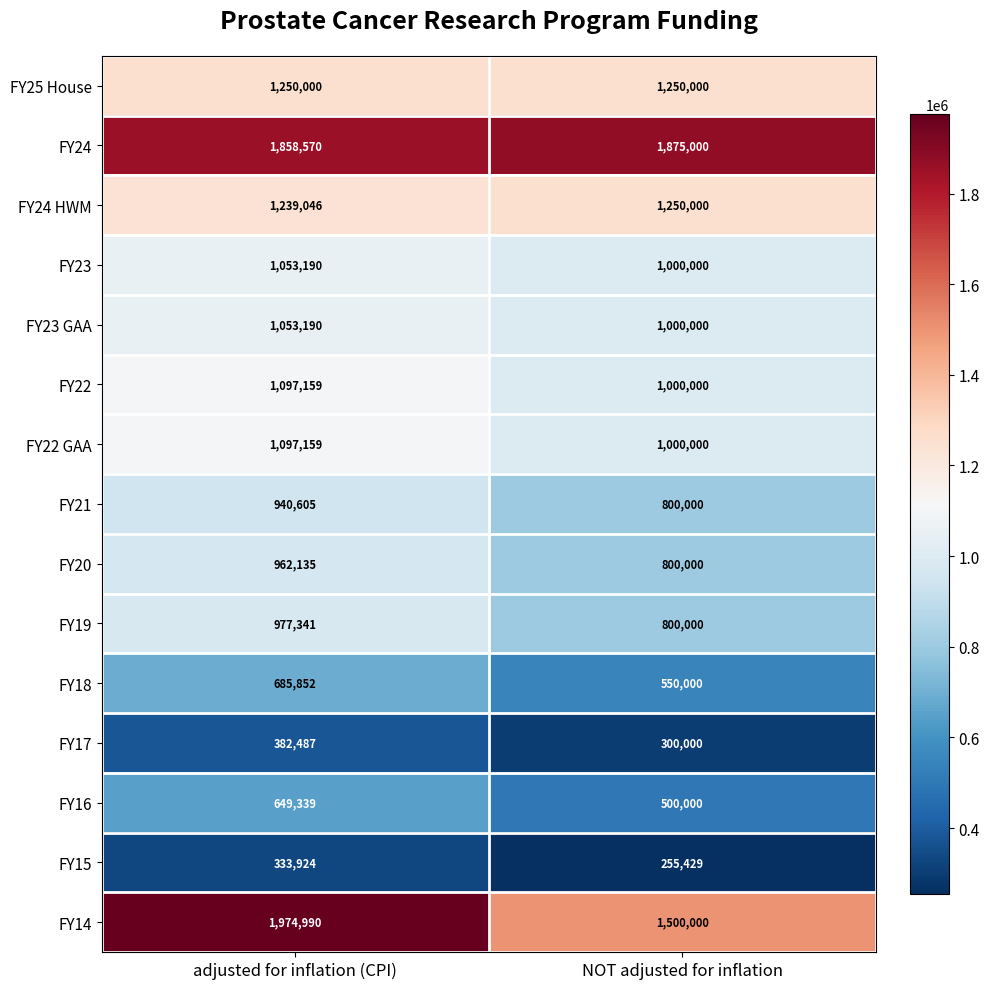

Reading left to right, transcribe all the data shown in this chart.

FY25 House: 1250000	1250000
FY24: 1858570	1875000
FY24 HWM: 1239046	1250000
FY23: 1053190	1000000
FY23 GAA: 1053190	1000000
FY22: 1097159	1000000
FY22 GAA: 1097159	1000000
FY21: 940605	800000
FY20: 962135	800000
FY19: 977341	800000
FY18: 685852	550000
FY17: 382487	300000
FY16: 649339	500000
FY15: 333924	255429
FY14: 1974990	1500000